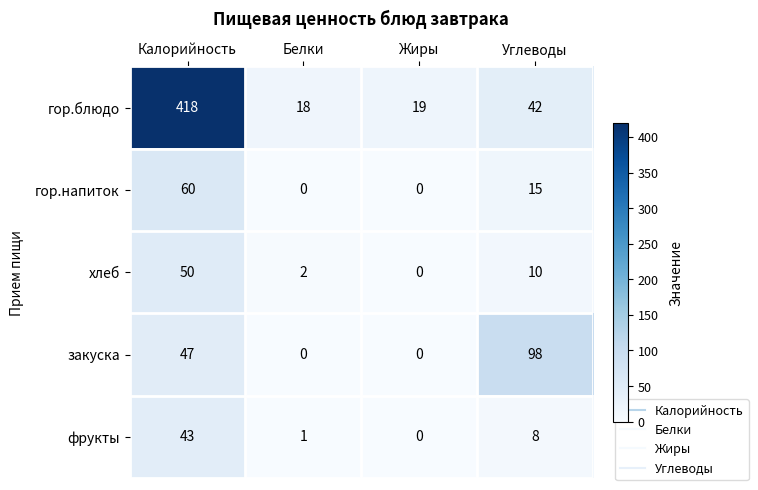

What is the difference between the maximum and second lowest values in the гор.напиток series?

60